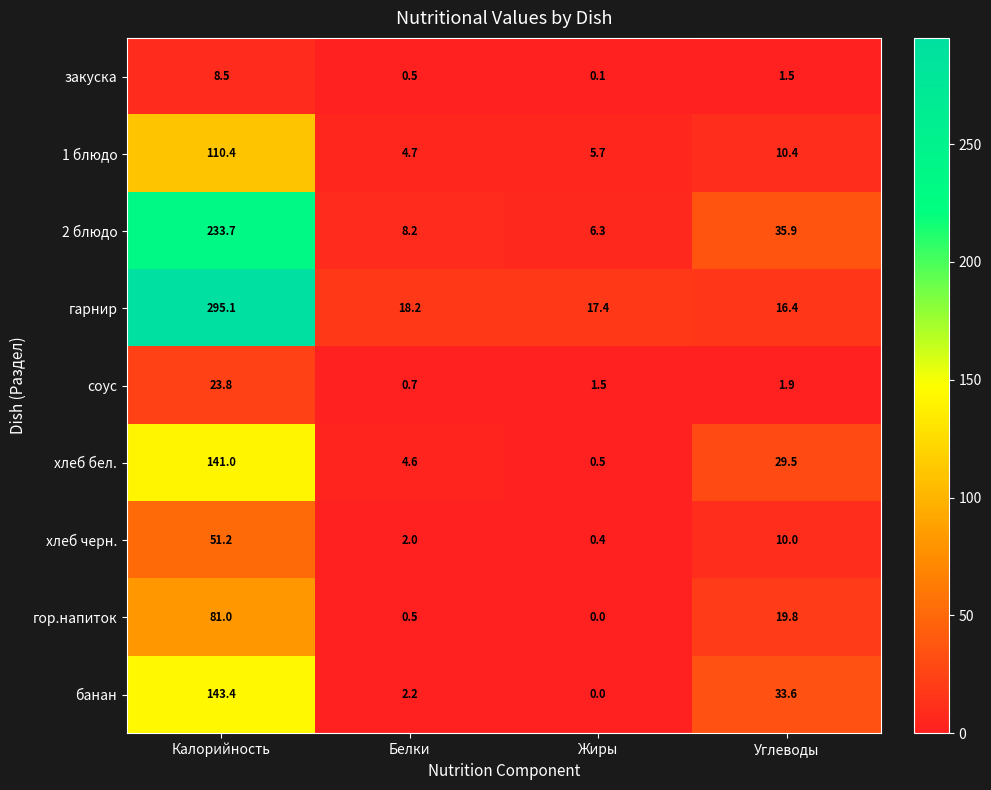

What is the maximum value shown in the chart?

295.1